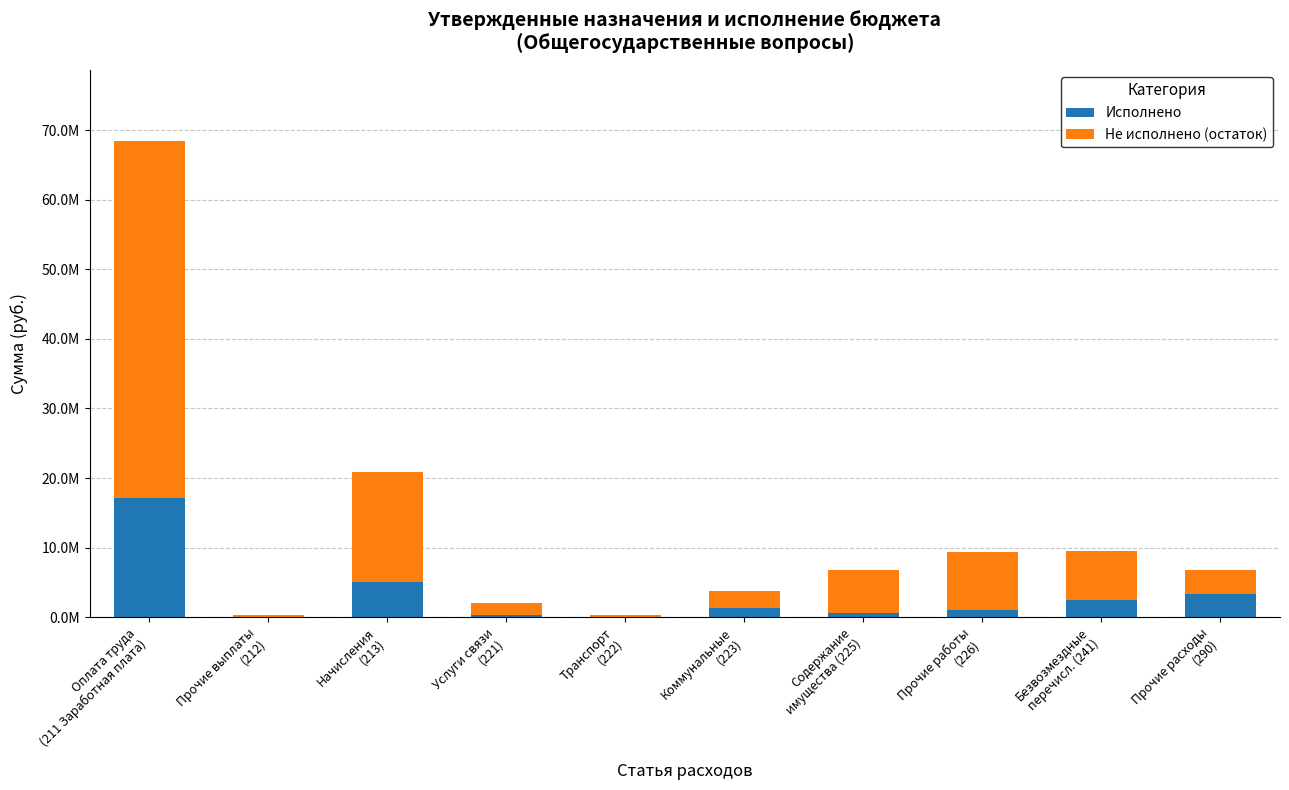

Rank the series by their average value, from highest to lowest.

Не исполнено (остаток), Исполнено